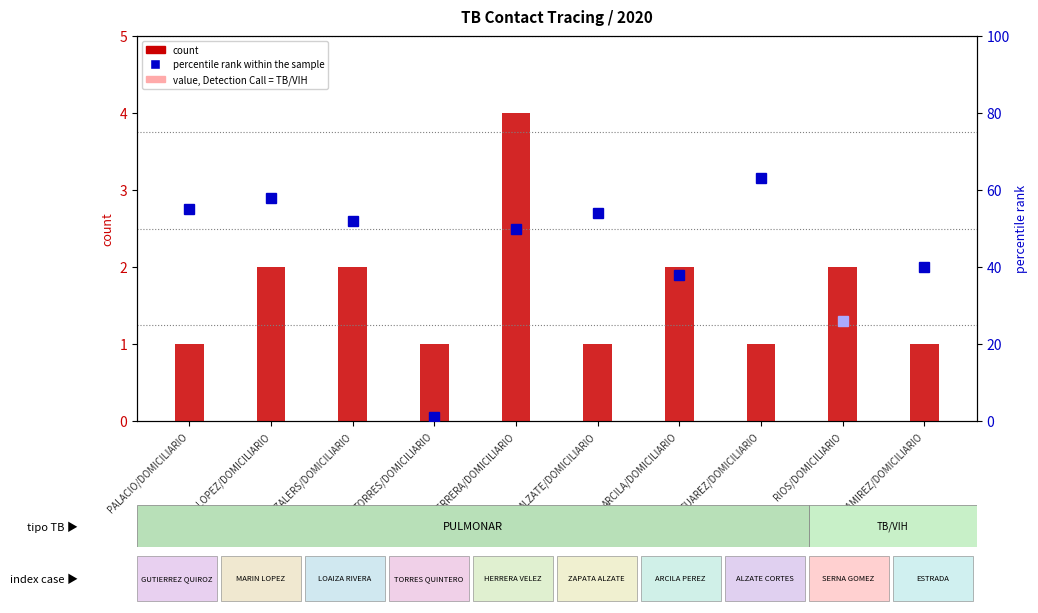

What is the difference between the maximum and second lowest values?

3